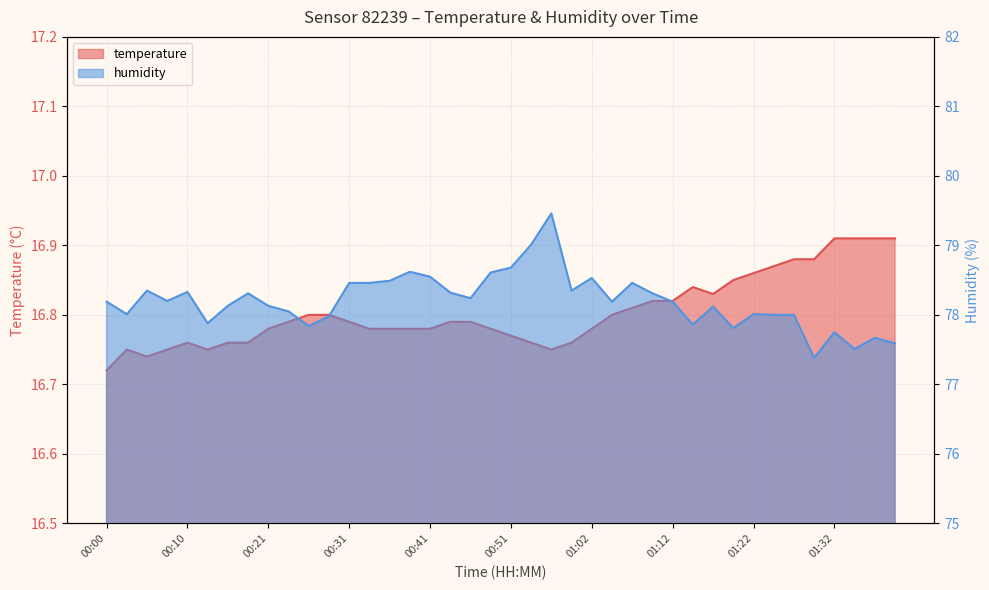

What is the maximum value shown in the chart?

79.5